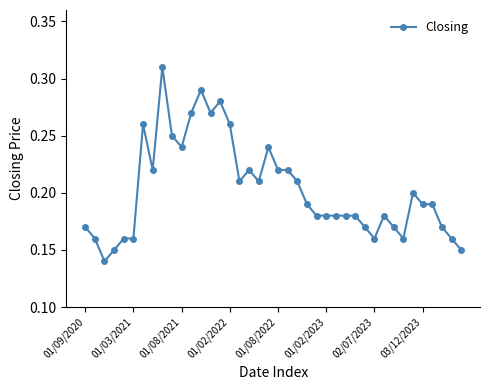

What is the sum of all values?

8.1